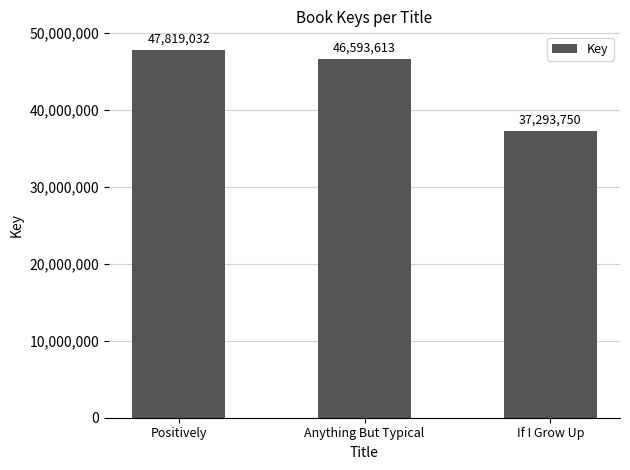

What is the value of the 3rd bar from the left?

37293750